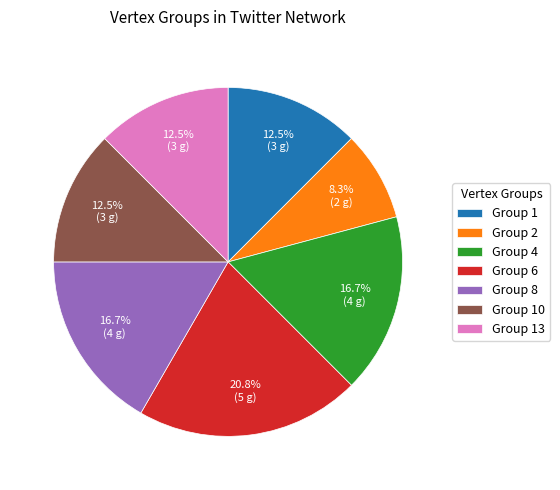

Which category has the biggest portion of the pie?

Group 6